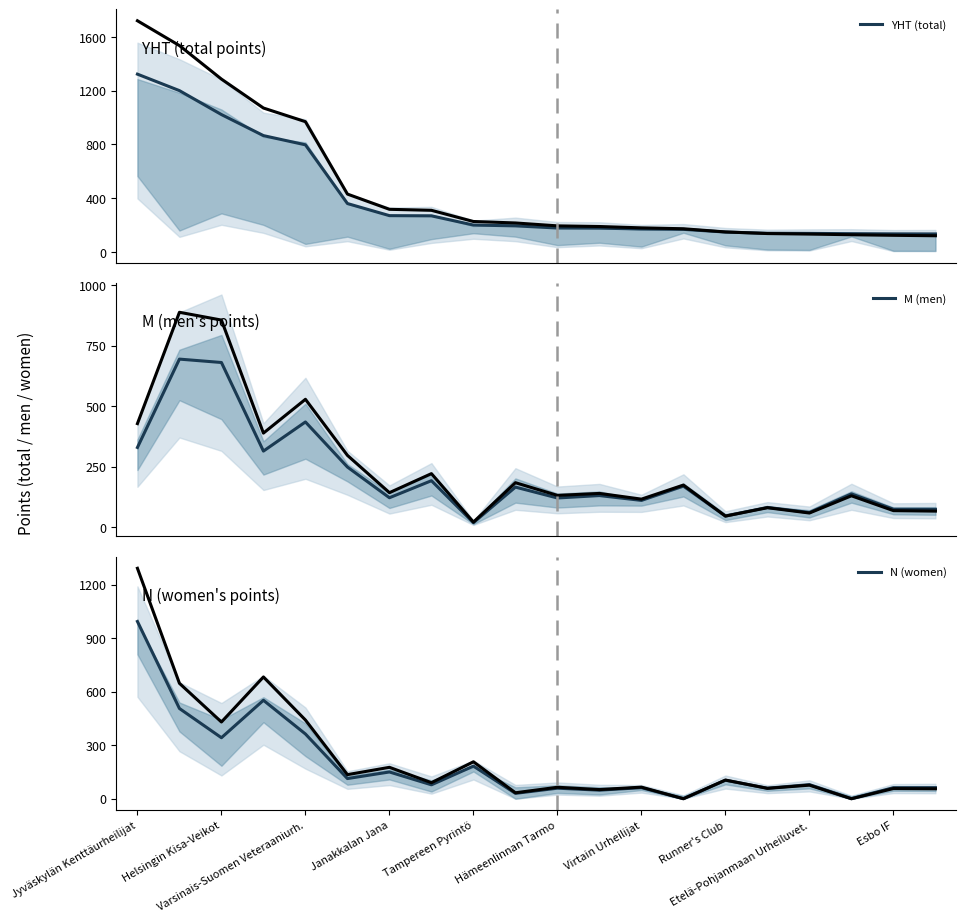

Which series has the largest total across all categories?

YHT (total)